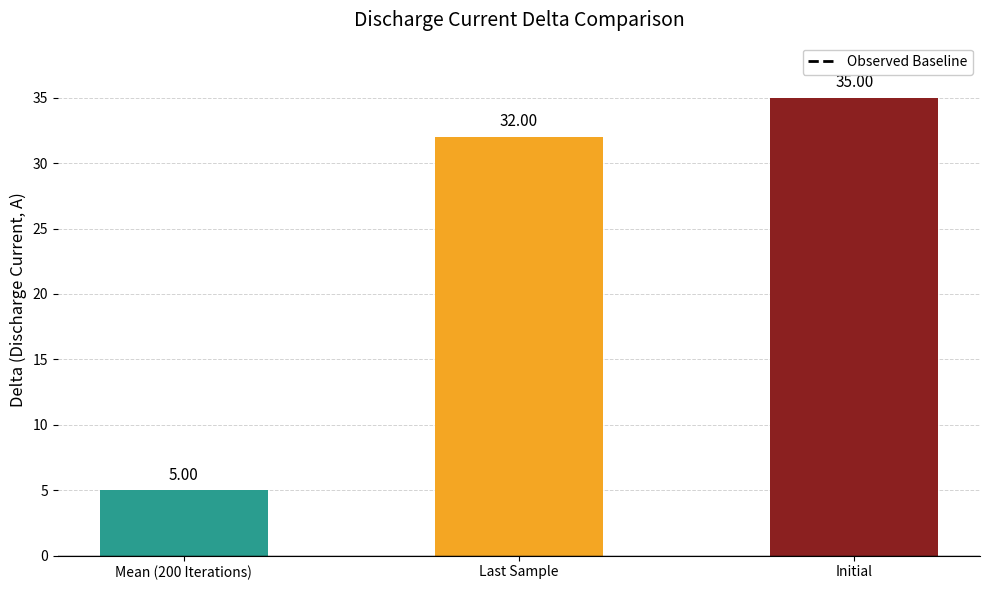

Are the bars horizontal?

No